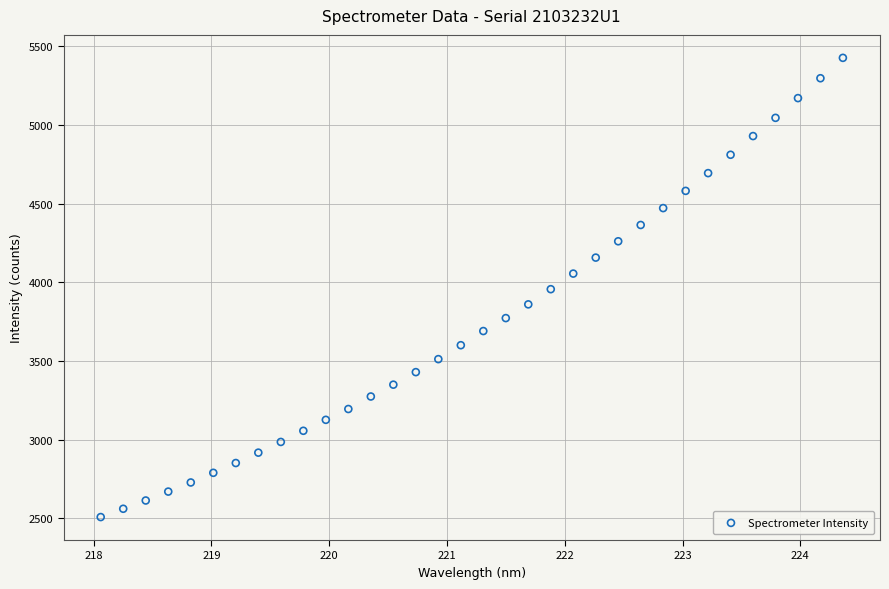

What is the range of X values (max minus min)?

6.3